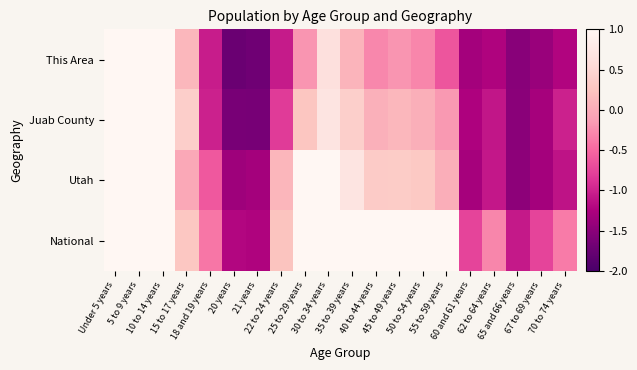

How many series are shown in this chart?

4